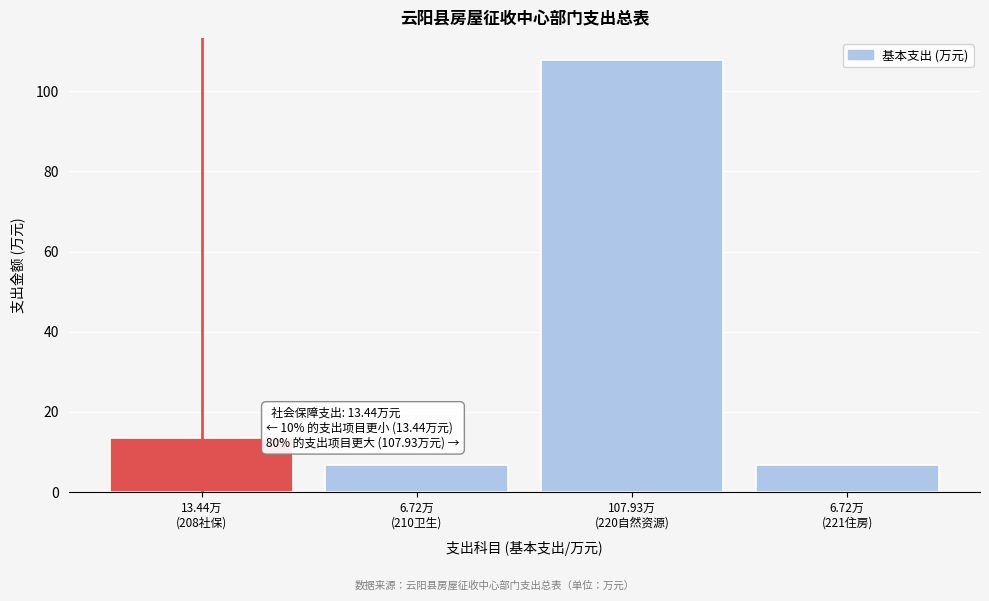

Reading left to right, extract all data points from this chart.

13.4	6.7	107.9	6.7